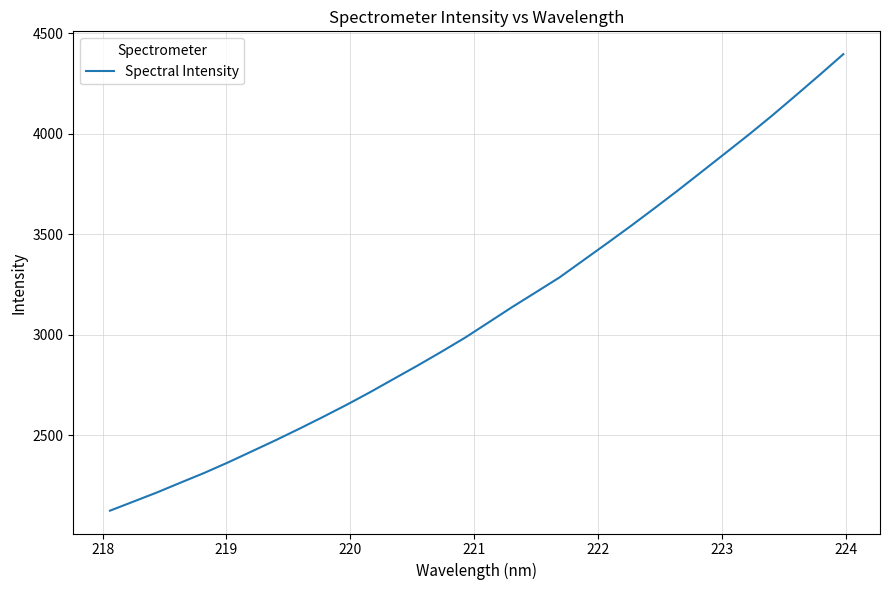

What is the minimum value shown in the chart?

2123.8